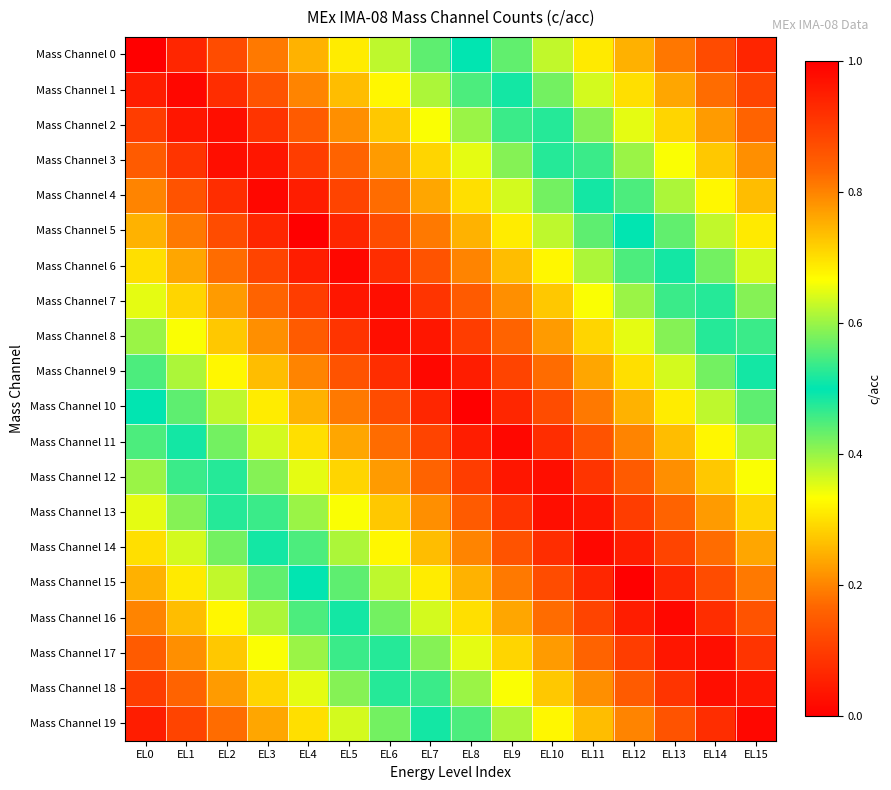

At EL4, list the series in order from smallest to largest.

Mass Channel 5, Mass Channel 4, Mass Channel 6, Mass Channel 7, Mass Channel 3, Mass Channel 2, Mass Channel 8, Mass Channel 1, Mass Channel 9, Mass Channel 0, Mass Channel 10, Mass Channel 11, Mass Channel 12, Mass Channel 13, Mass Channel 14, Mass Channel 15, Mass Channel 16, Mass Channel 17, Mass Channel 18, Mass Channel 19